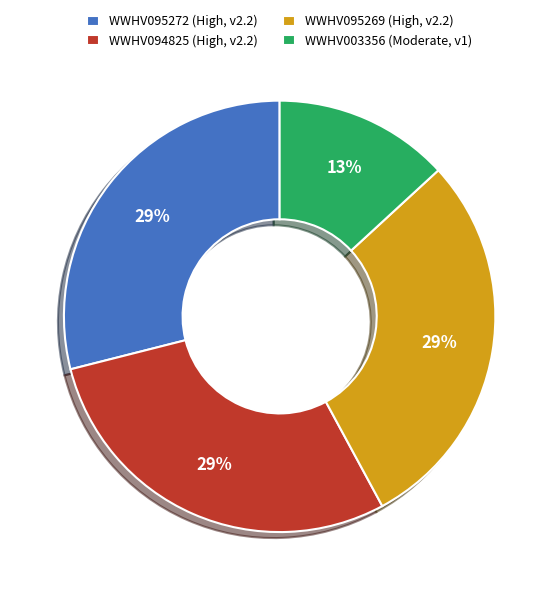

Do WWHV095272 (High, v2.2) and WWHV094825 (High, v2.2) together represent more than half of the pie?

Yes